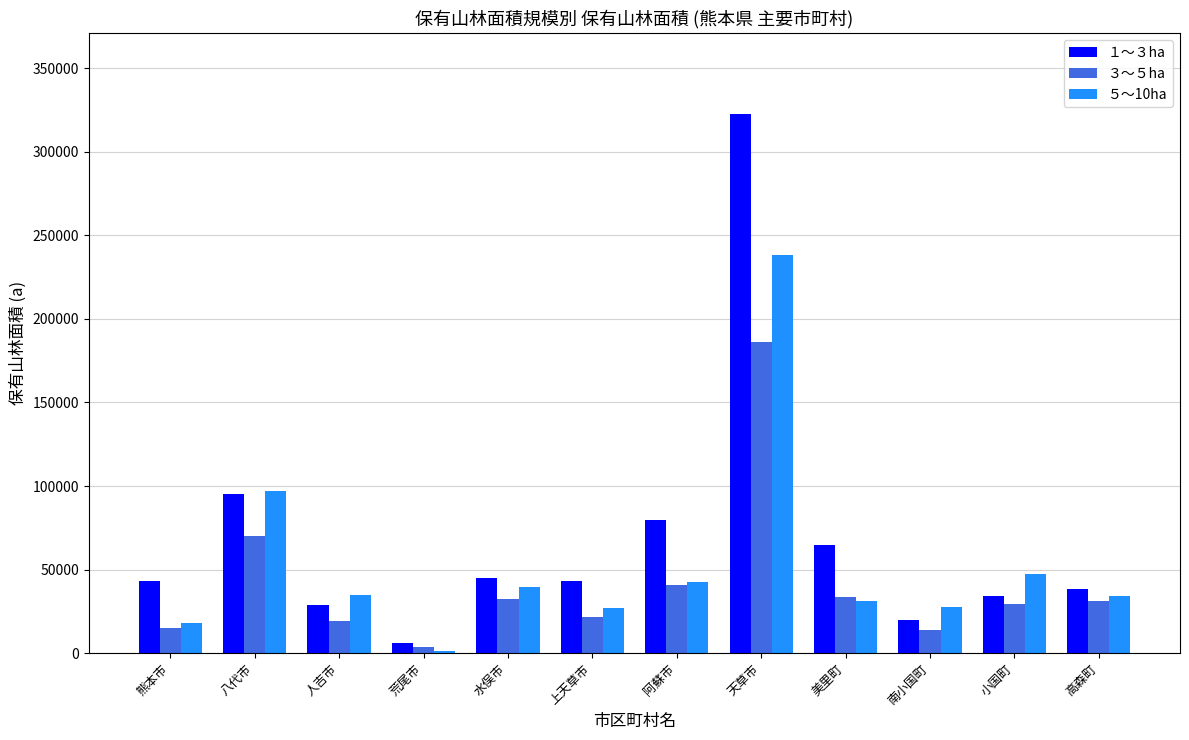

The １～３ha series shows 8823 at 上天草市. True or false?

False